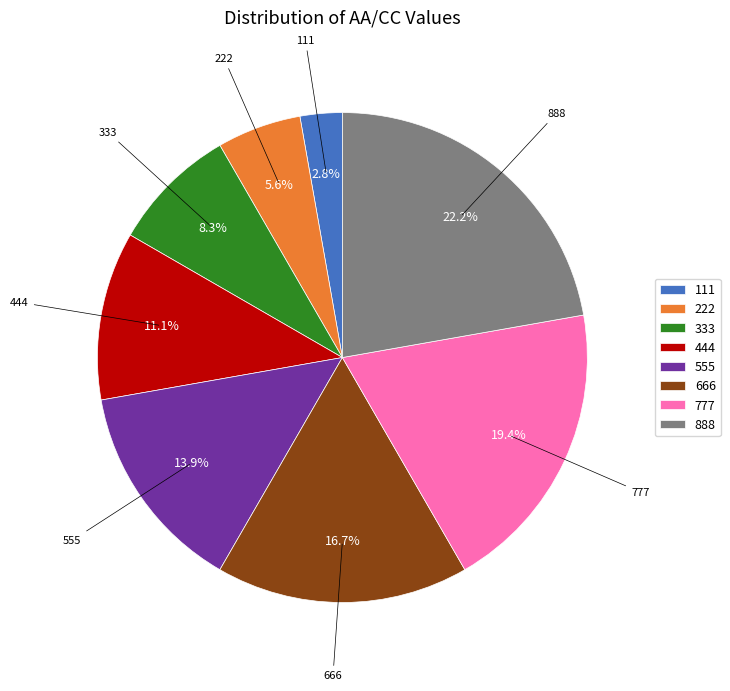

Combined, what portion of the pie is 555 and 666?

30.6%